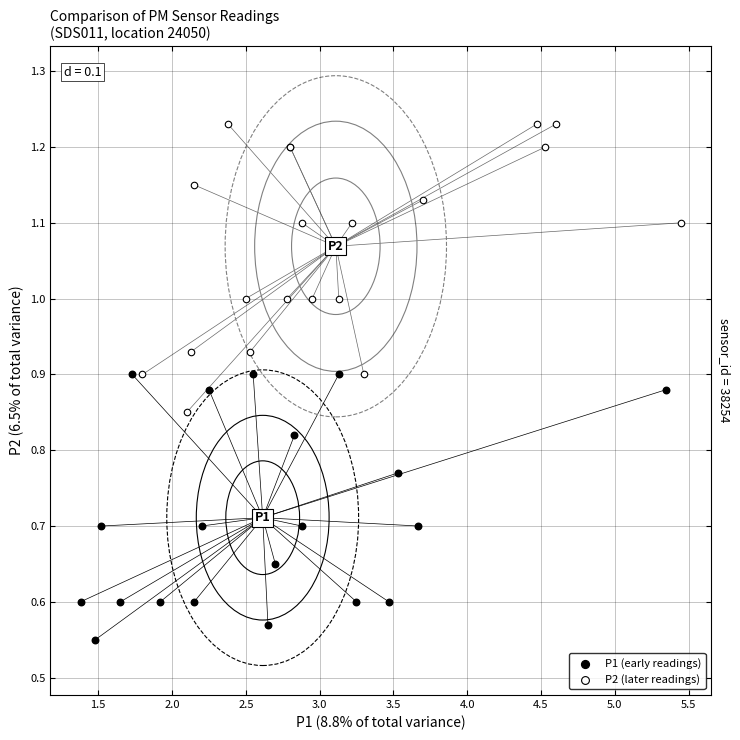

Which series contains the lowest Y value?

P1 (early readings)